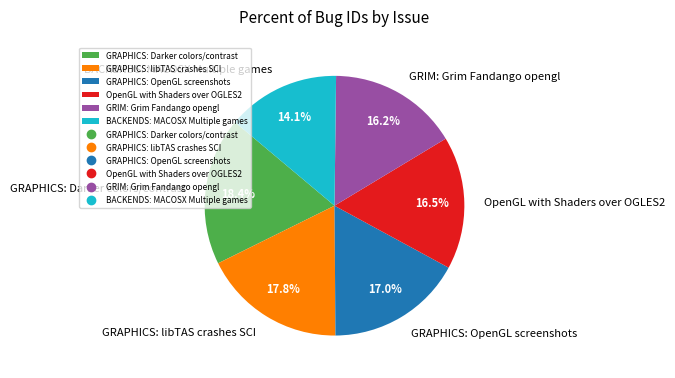

To the nearest percent, what is the difference between the GRAPHICS: Darker colors/contrast and GRAPHICS: OpenGL screenshots slice percentages?

1%